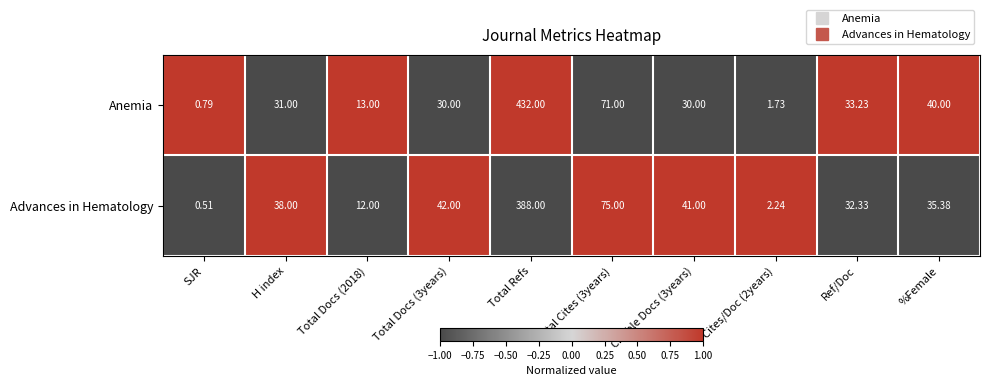

Rank the series by their maximum value, from highest to lowest.

Anemia, Advances in Hematology